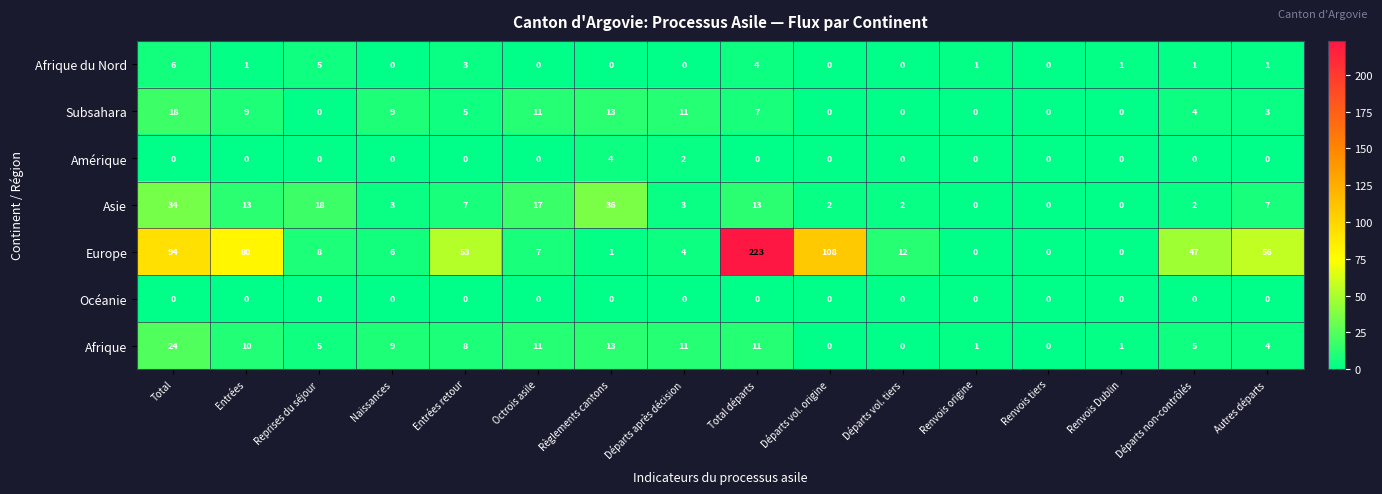

What is the difference between the highest and lowest values at Naissances?

9